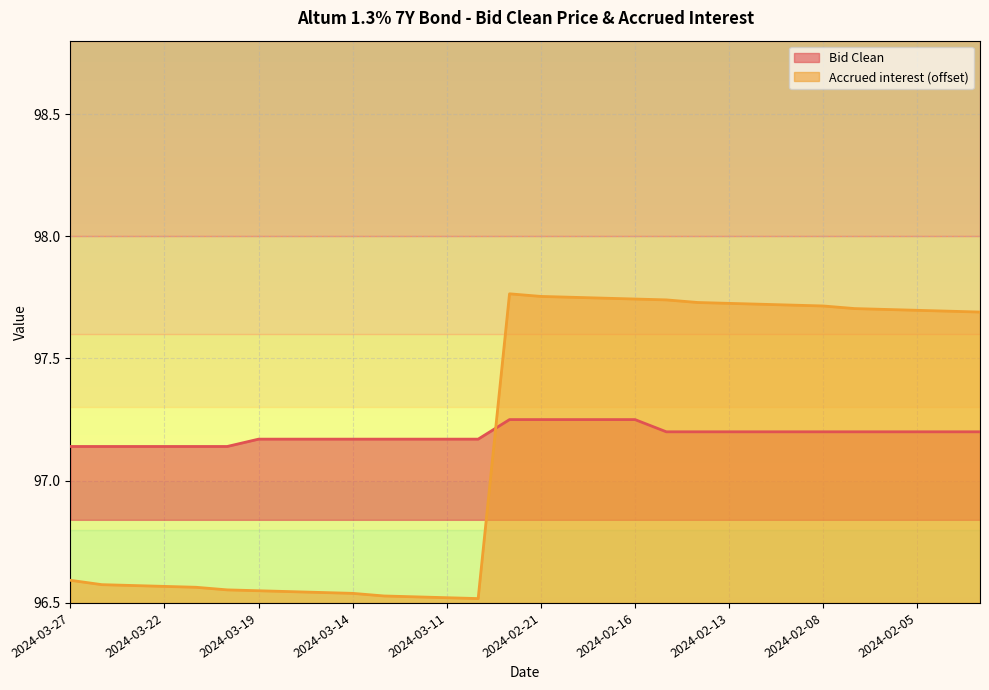

How many times do Bid Clean and Accrued interest cross each other?

1